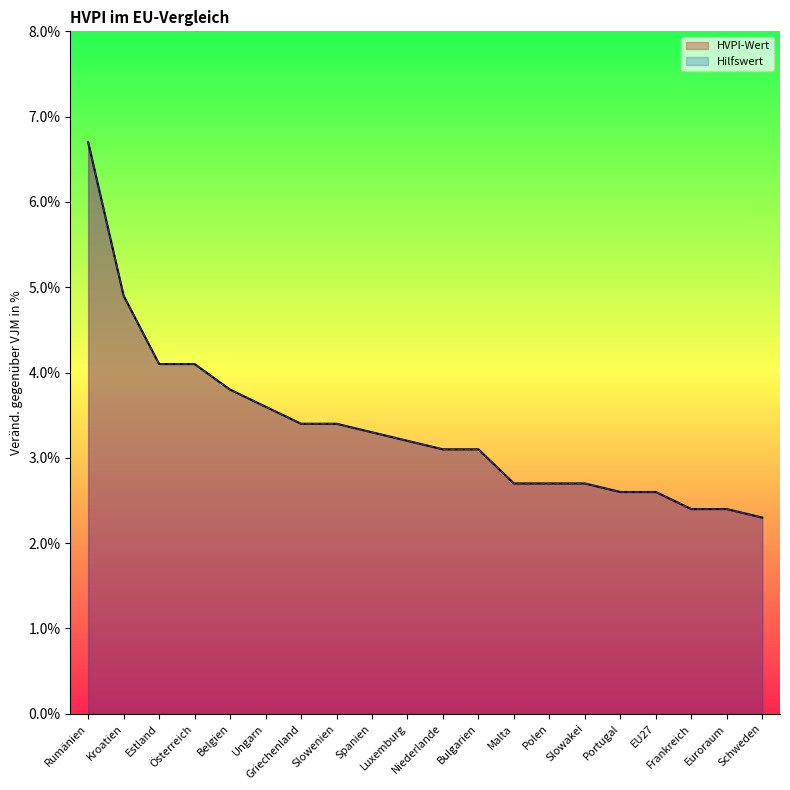

What is the difference between the maximum and minimum values in the HVPI-Wert series?

4.4